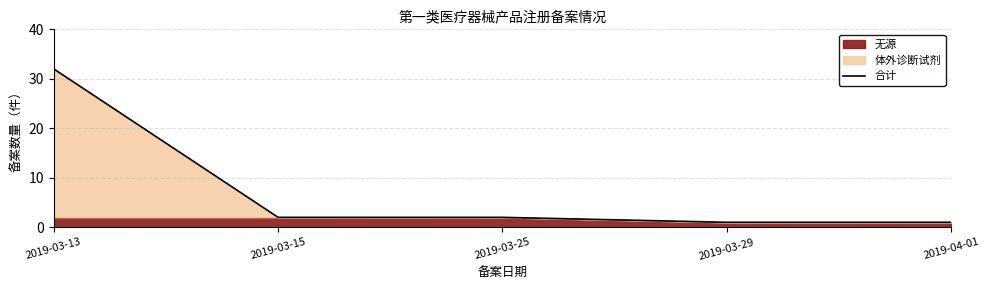

Does the chart have visible grid lines?

Yes